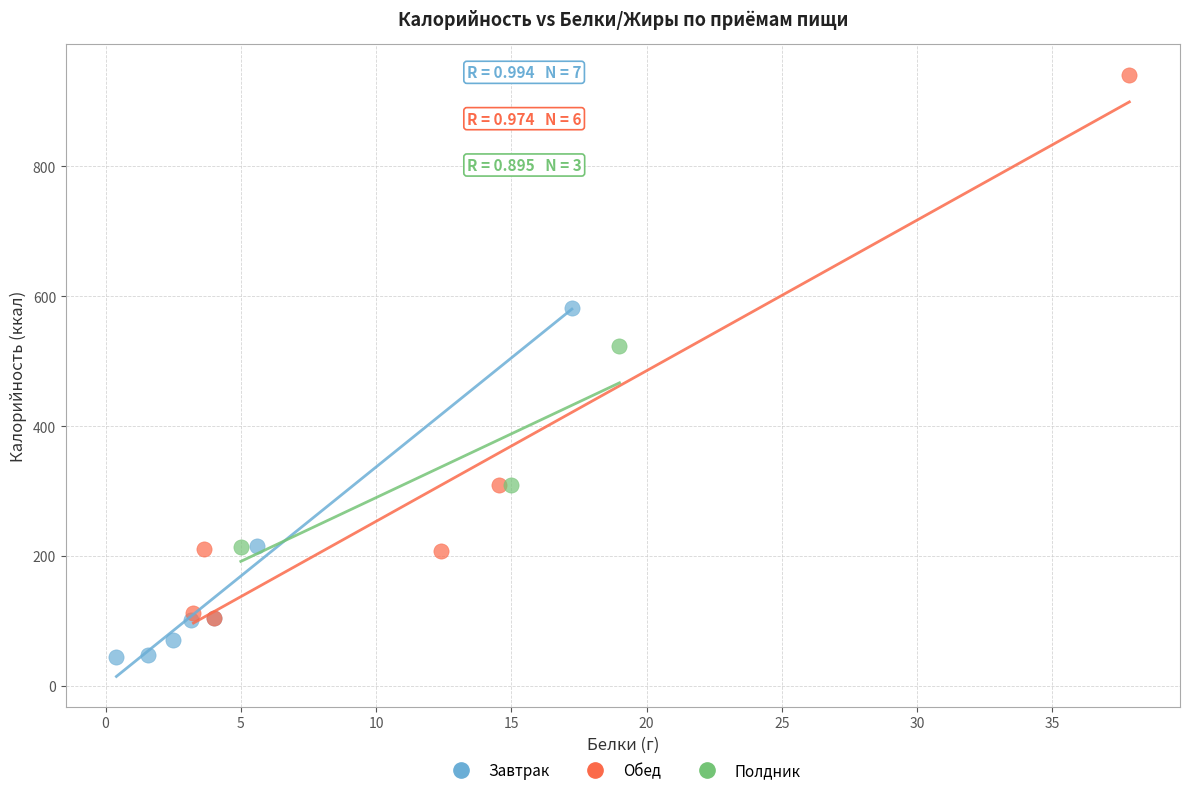

Which series contains the highest Y value?

Обед